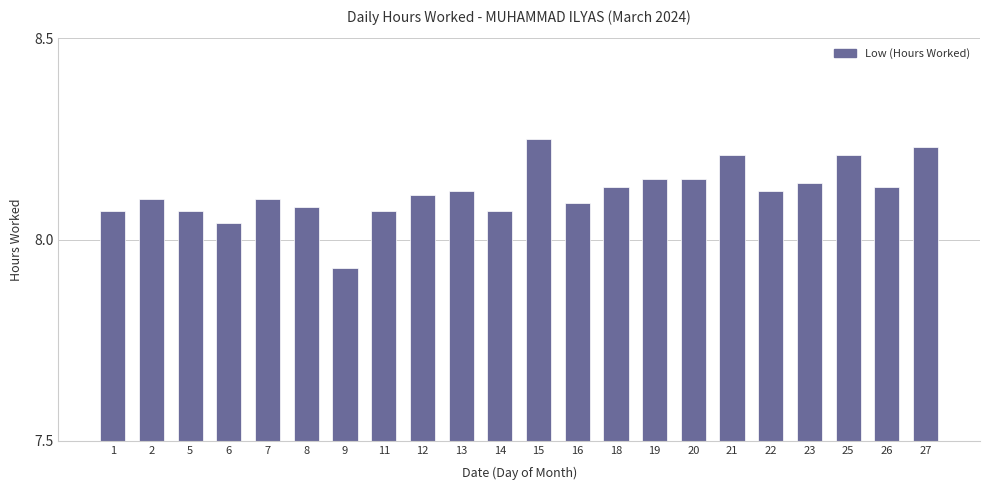

The chart shows a value of 8.1 at 22. True or false?

True